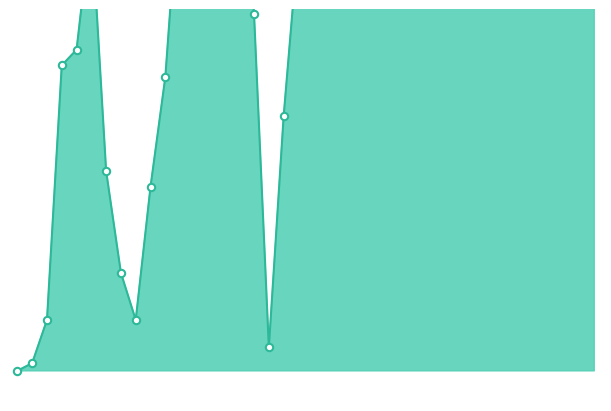

What is the ratio of the value at 00:24 to the value at 01:28?

0.9